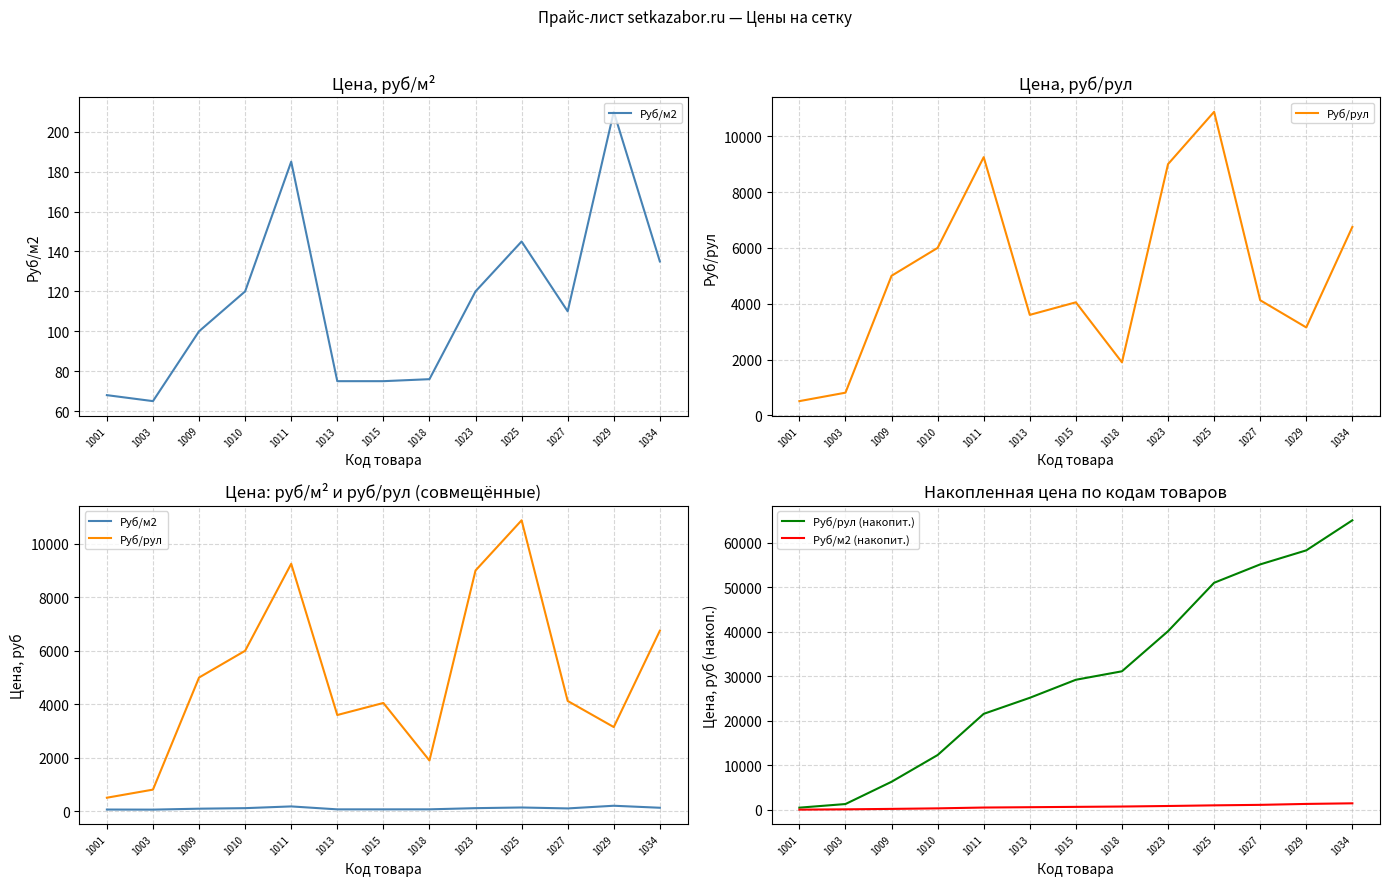

Is it true that Руб/рул (накопит.) equals 29222.5 at 1015?

True